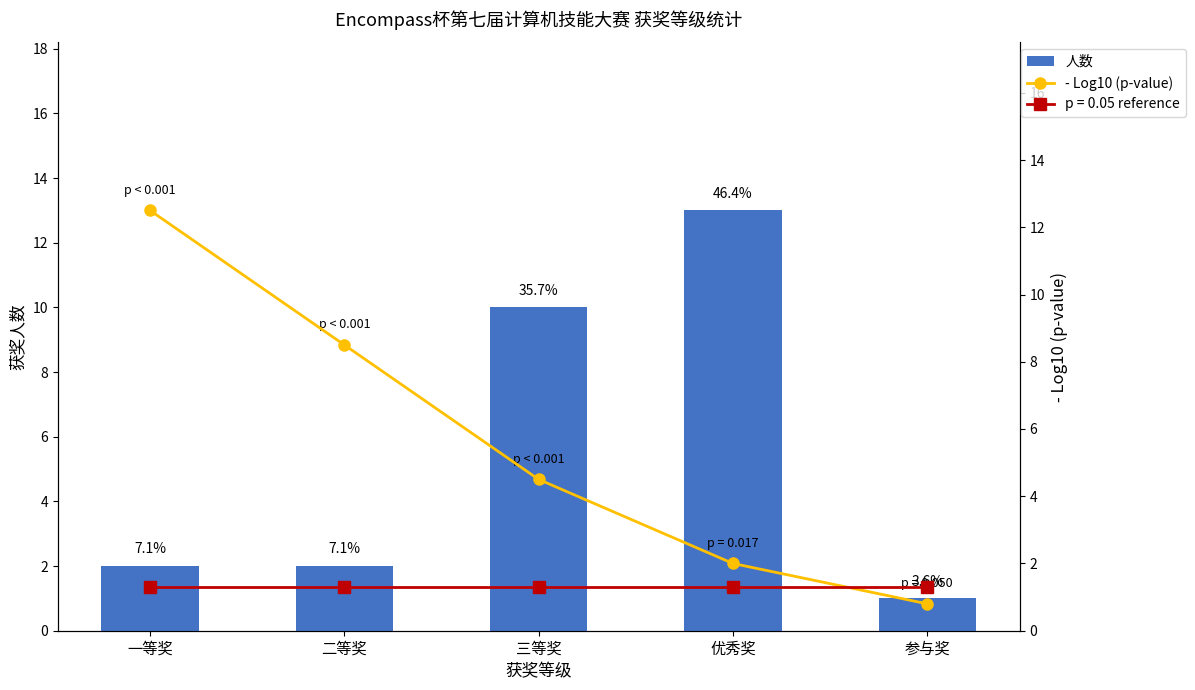

At how many categories does at least one series exceed 6?

4